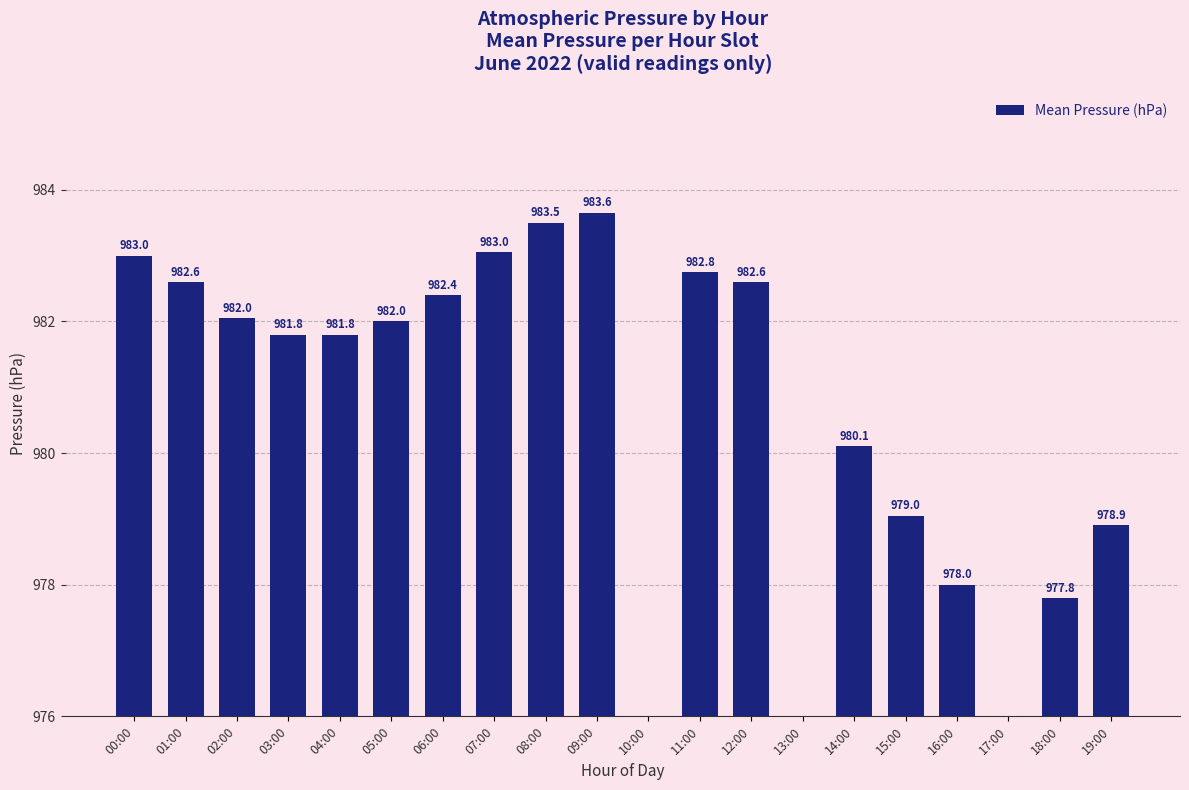

What is the label of the 18th bar from the left?

17:00